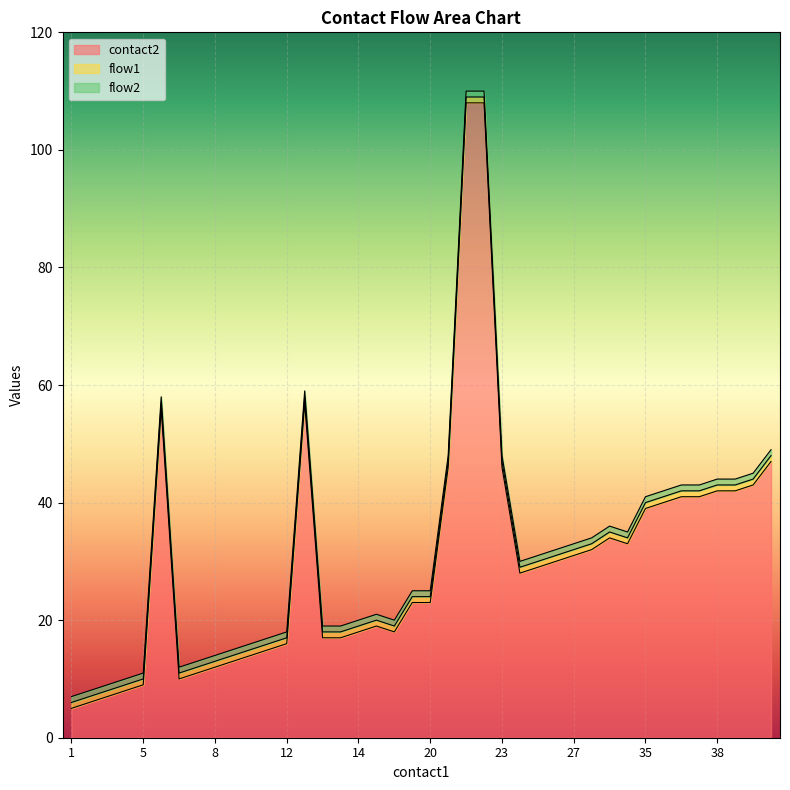

What is the difference between the second highest and minimum values in the contact2 series?

103